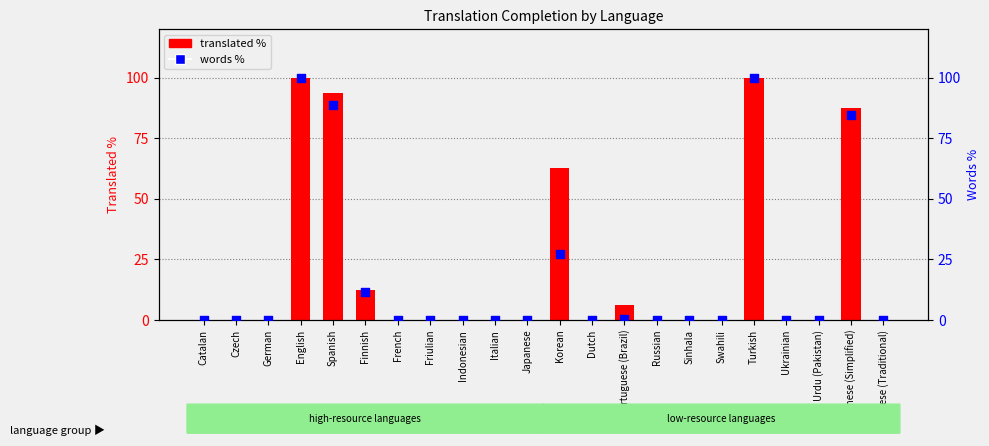

At which category is the sum across all series the highest?

English